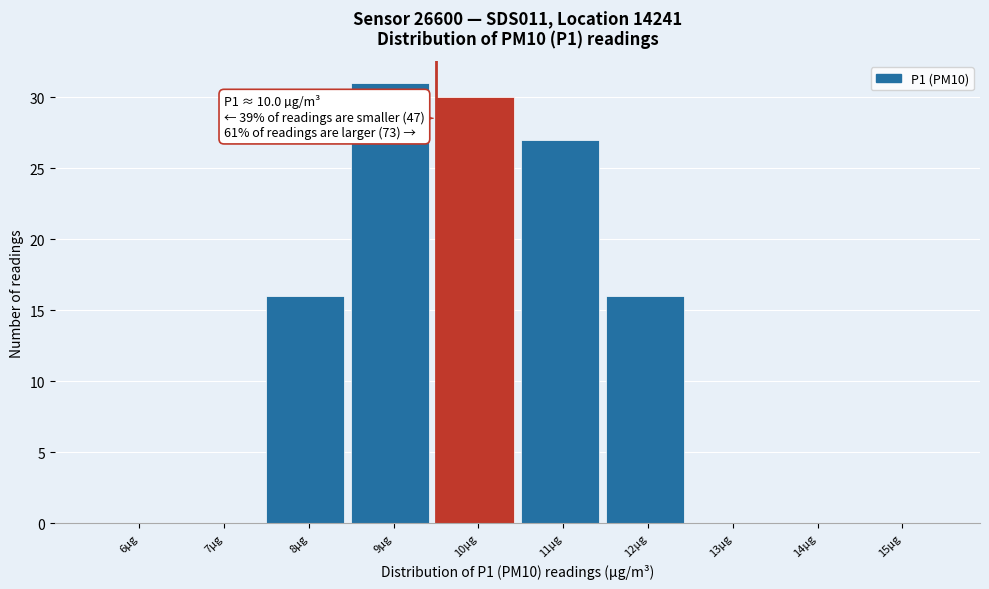

Reading left to right, transcribe all the data shown in this chart.

6µg=0	7µg=0	8µg=16	9µg=31	10µg=30	11µg=27	12µg=16	13µg=0	14µg=0	15µg=0